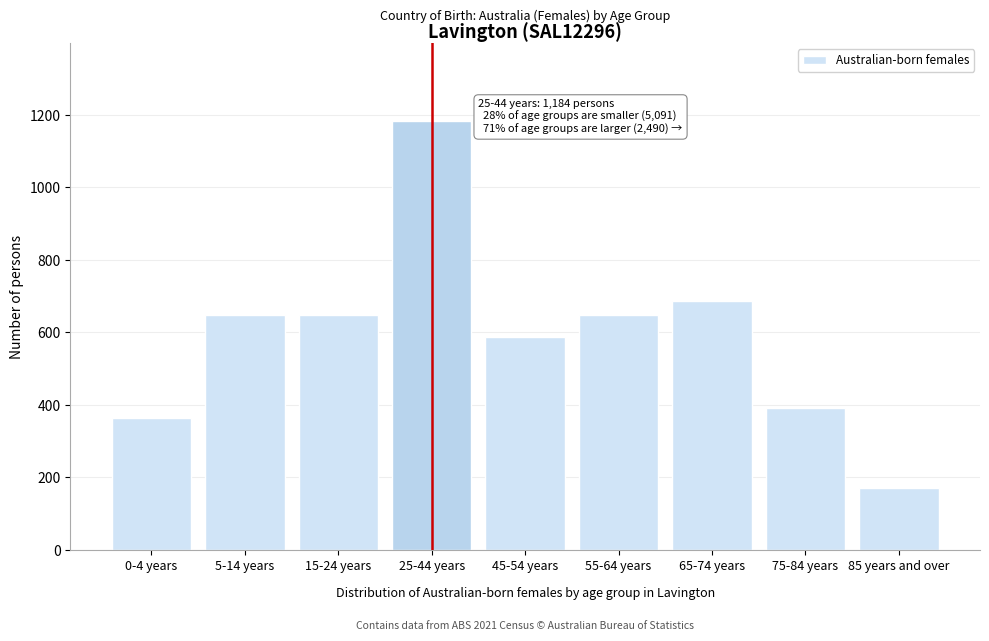

Which has a higher value, 0-4 years or 15-24 years?

15-24 years